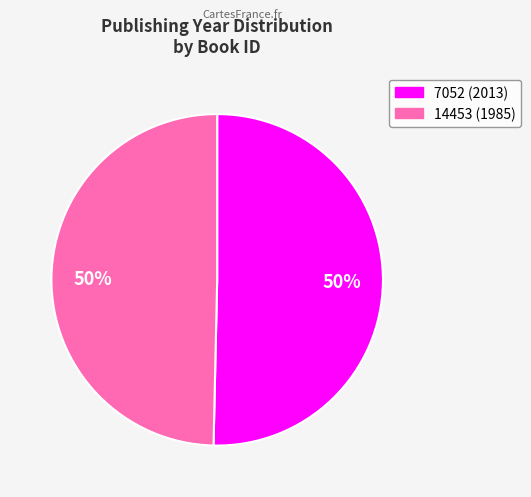

Which has a higher value, 7052 or 14453?

7052